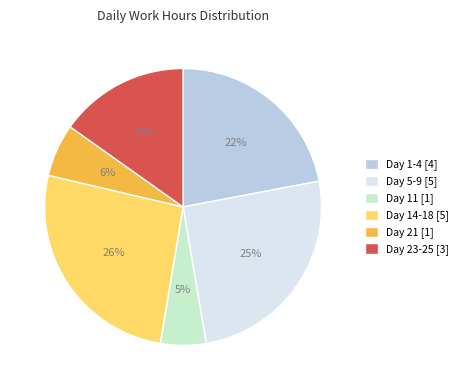

Is there any slice that represents more than half of the pie?

No